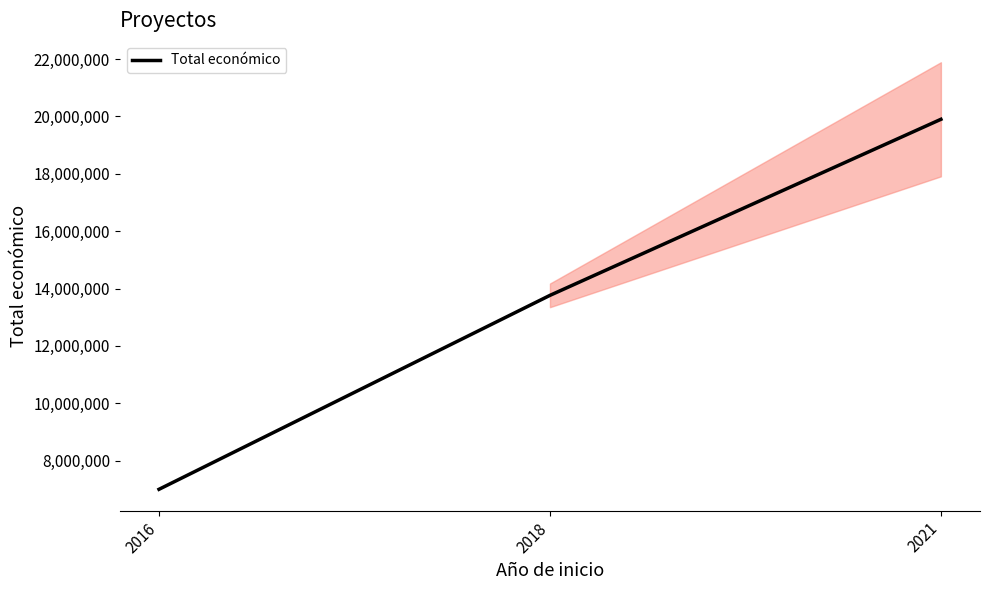

The value at 2016 is 11959361. True or false?

False